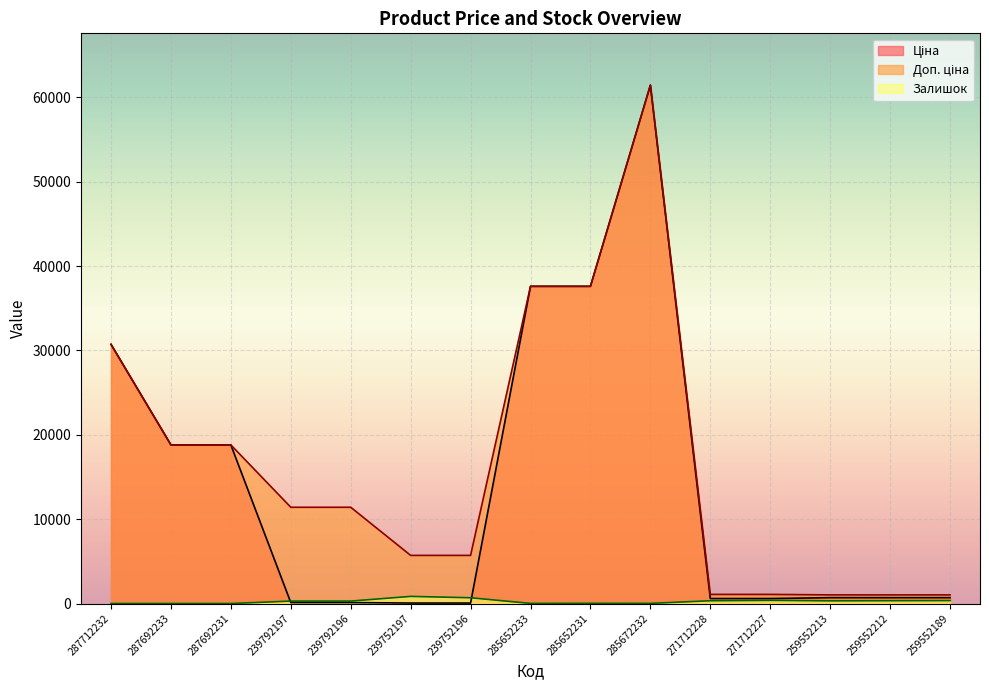

True or false: Ціна and Доп. ціна cross at least once.

False